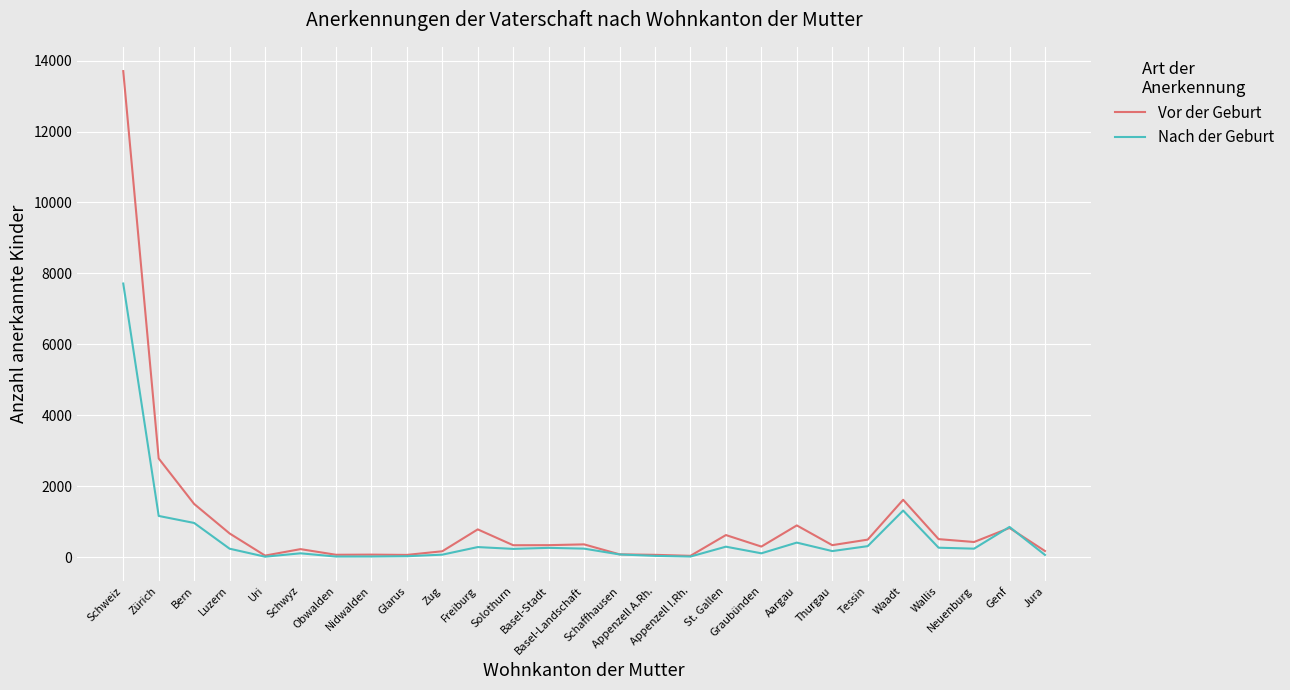

Which series has the widest spread of values?

Vor der Geburt